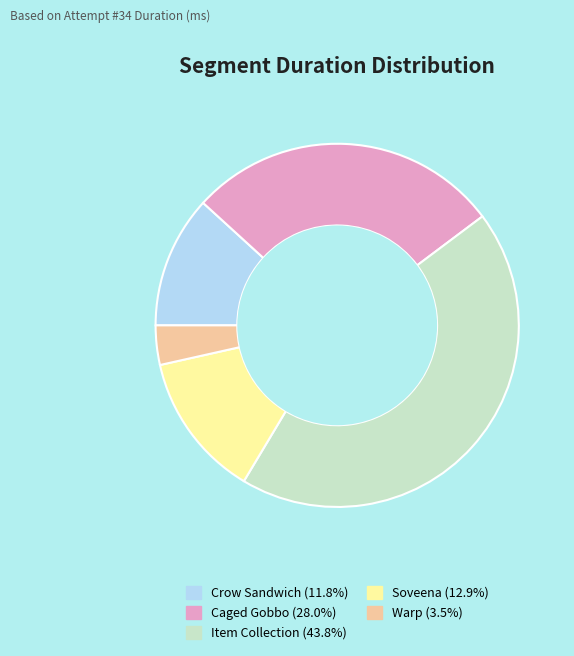

Approximately how many times larger is the value at Item Collection (43.8%) compared to Caged Gobbo (28.0%)?

1.6